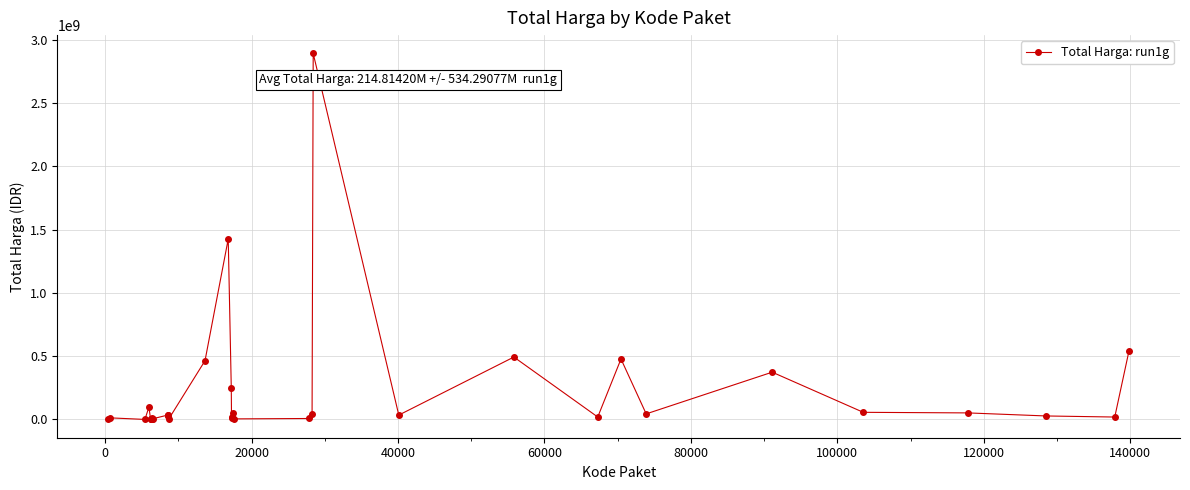

True or false: there are more than 0 points higher than both neighbors.

True